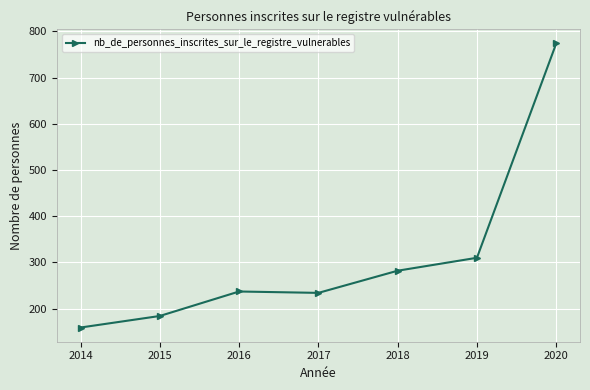

What is the average value?

311